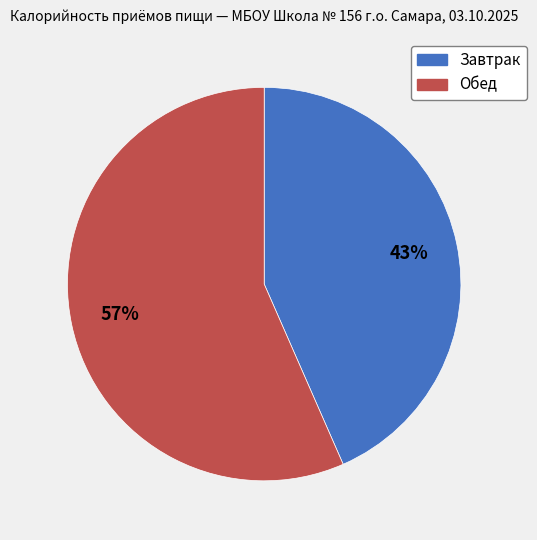

Which has a higher value, Обед or Завтрак?

Обед